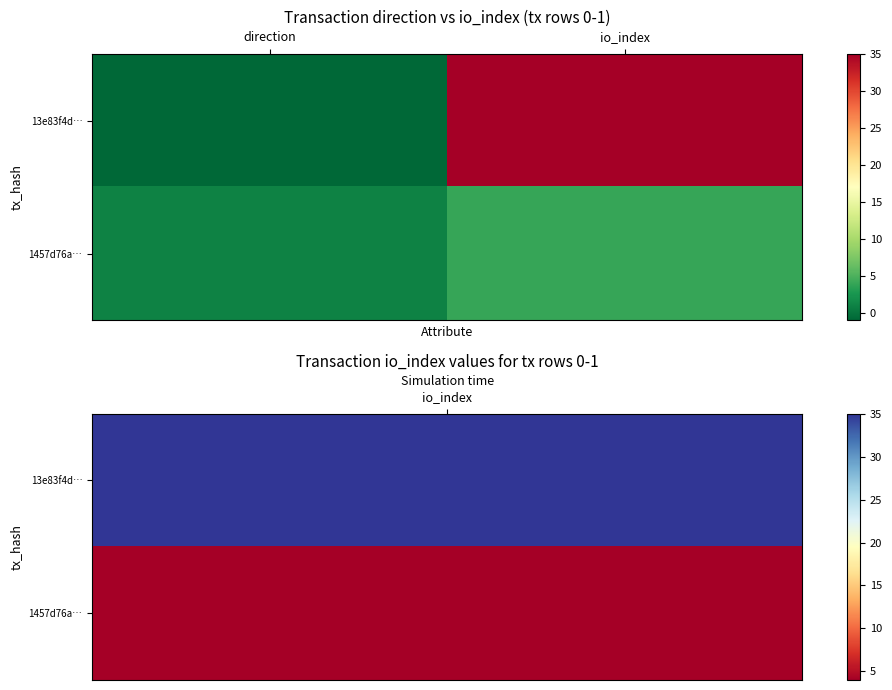

Which series has the largest total across all categories?

13e83f4d…